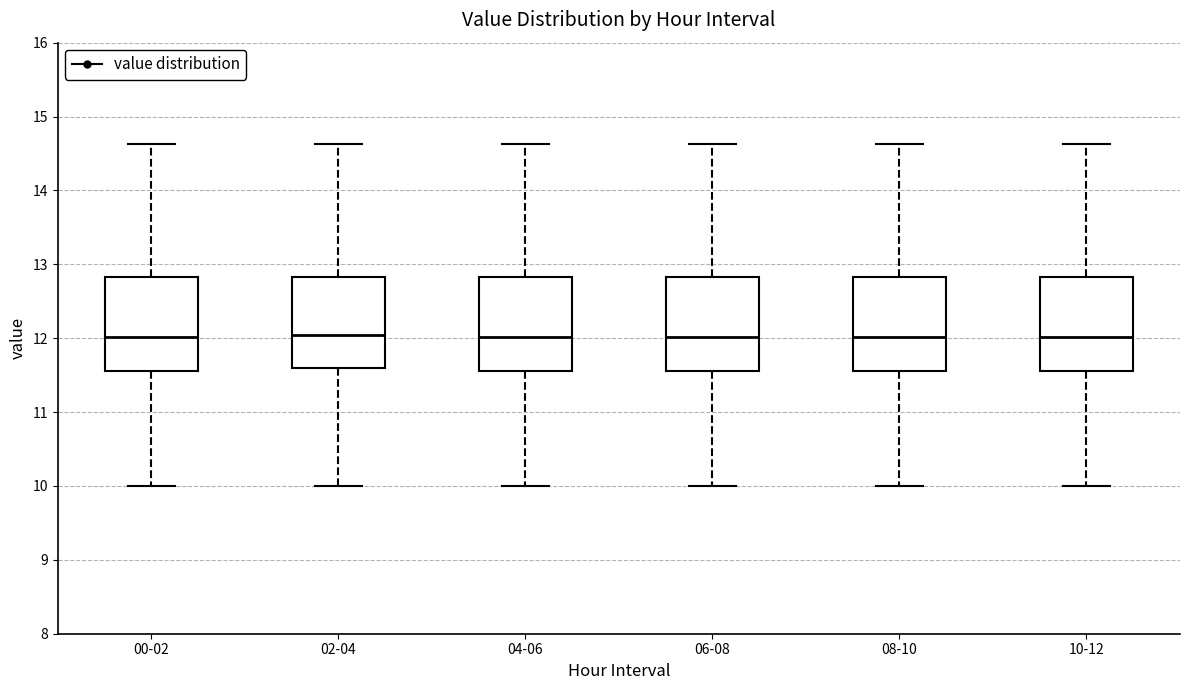

Reading left to right, read every box against the y-axis: the position of its median line, the range the box covers, and the ends of its whiskers. The values are not printed on the chart, so give them approximately, as read against the axis.

00-02: median 12.0, box 11.6 to 12.8, whiskers 10.0 to 14.6
02-04: median 12.1, box 11.6 to 12.8, whiskers 10.0 to 14.6
04-06: median 12.0, box 11.6 to 12.8, whiskers 10.0 to 14.6
06-08: median 12.0, box 11.6 to 12.8, whiskers 10.0 to 14.6
08-10: median 12.0, box 11.6 to 12.8, whiskers 10.0 to 14.6
10-12: median 12.0, box 11.6 to 12.8, whiskers 10.0 to 14.6